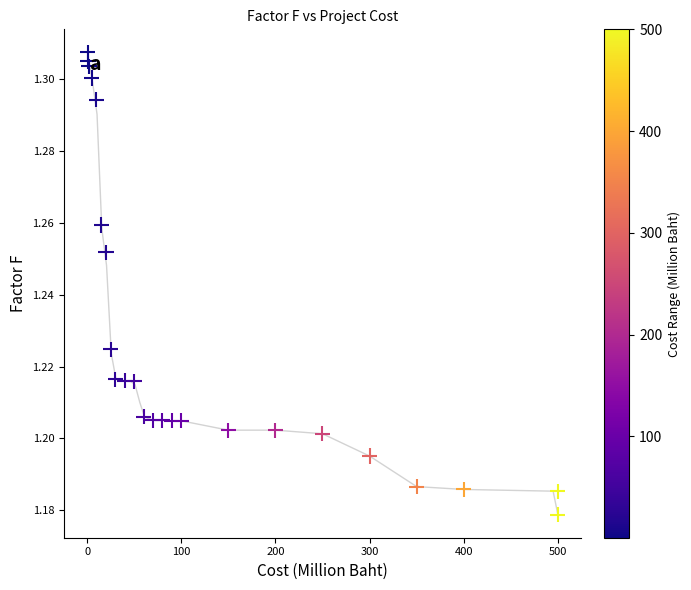

What is the range of X values (max minus min)?

499.5